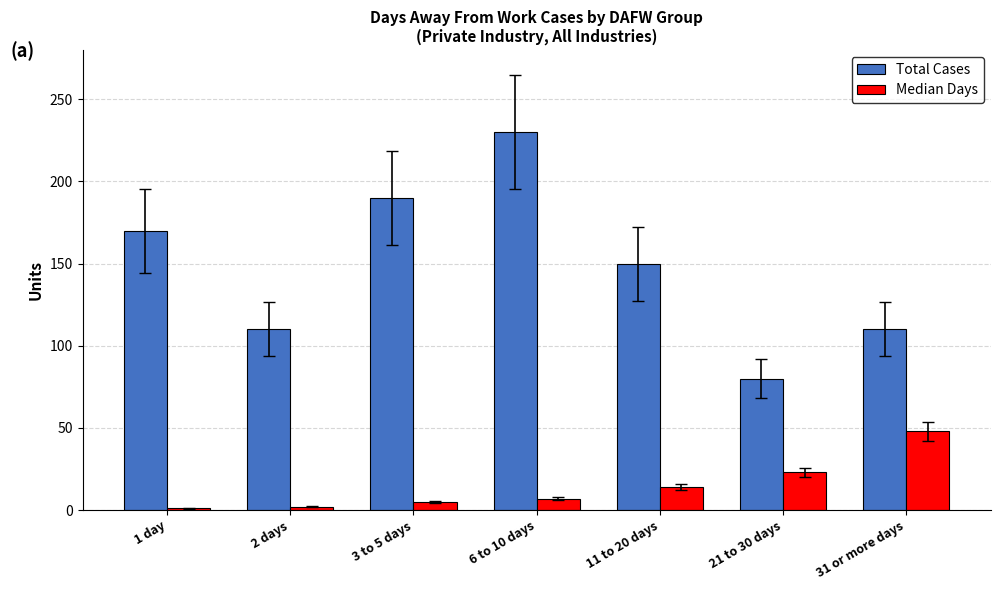

How many bars are there in total?

14